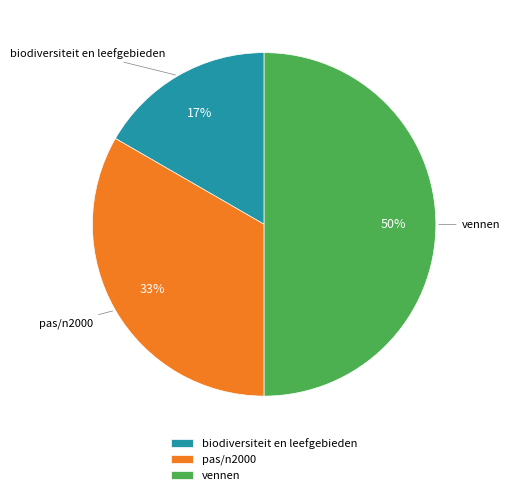

Does biodiversiteit en leefgebieden represent more than half of the total?

No